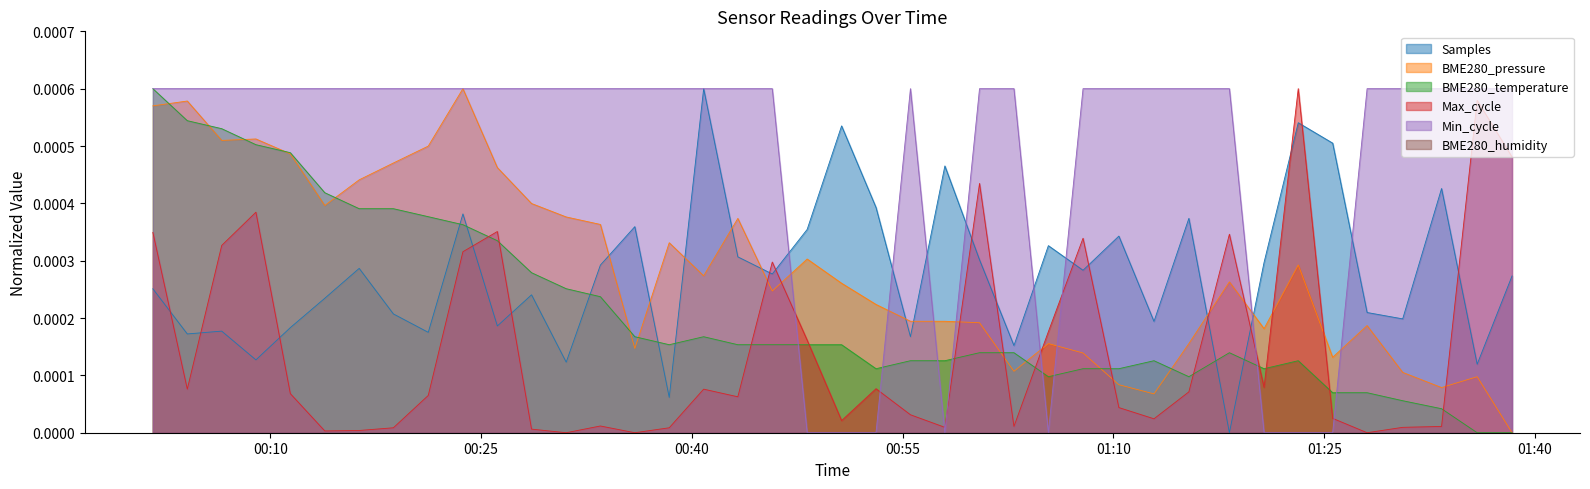

Which series has the largest total across all categories?

Min_cycle